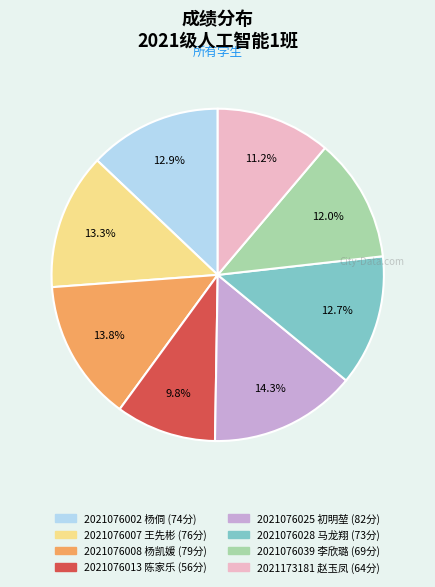

Count the number of slices in the pie.

8